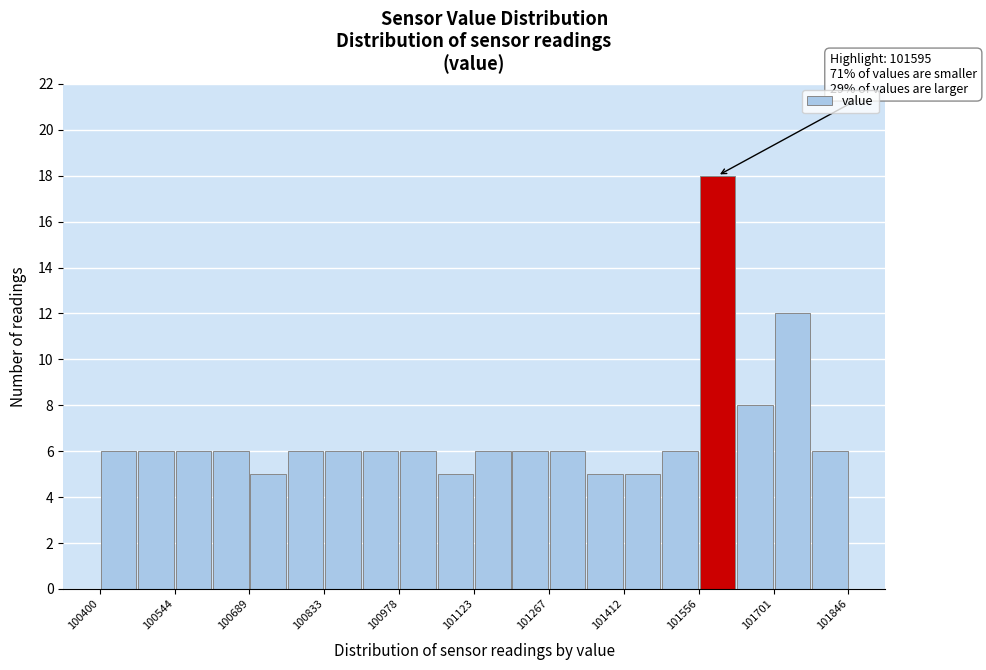

Around what value on the x-axis is the tallest bar? Give the approximate position of its centre, as read against the axis.

101600